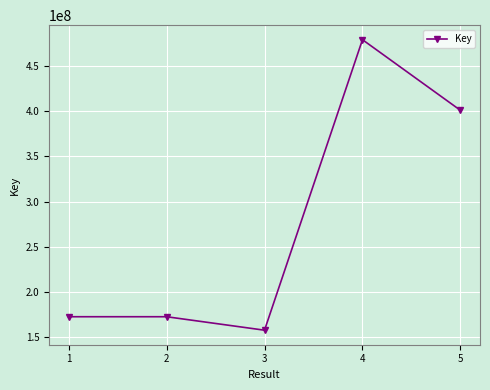

What is the ratio of the value at 1 to the value at 2?

1.0